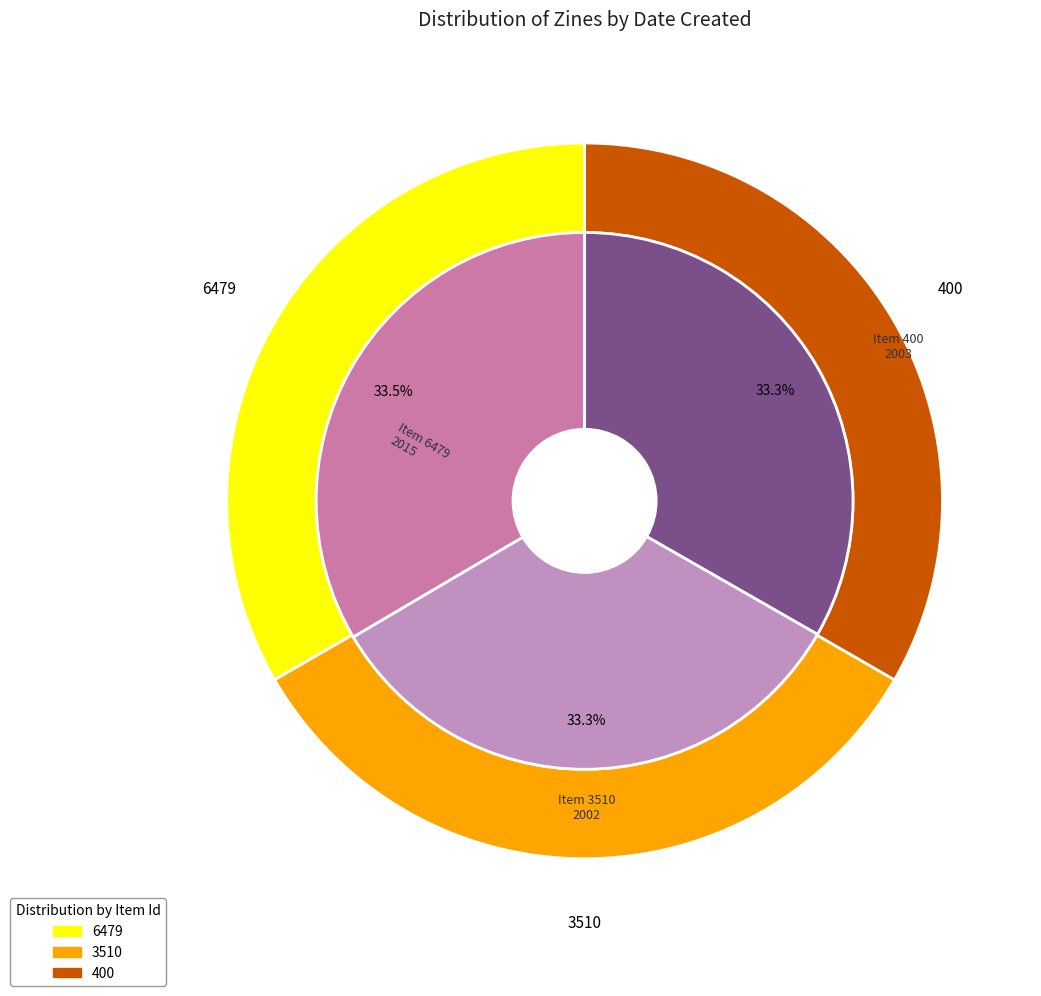

Is there a majority slice in this chart?

No